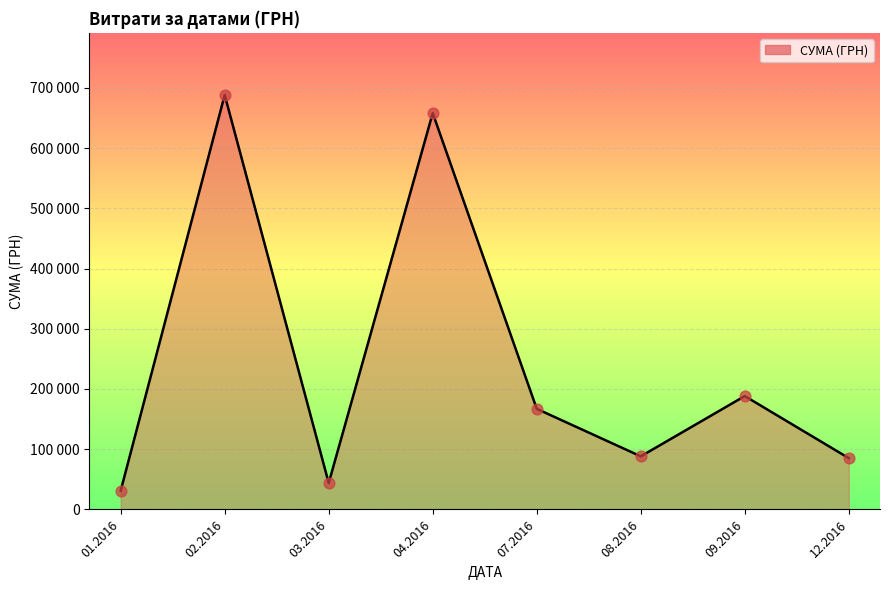

Does the chart have visible grid lines?

Yes